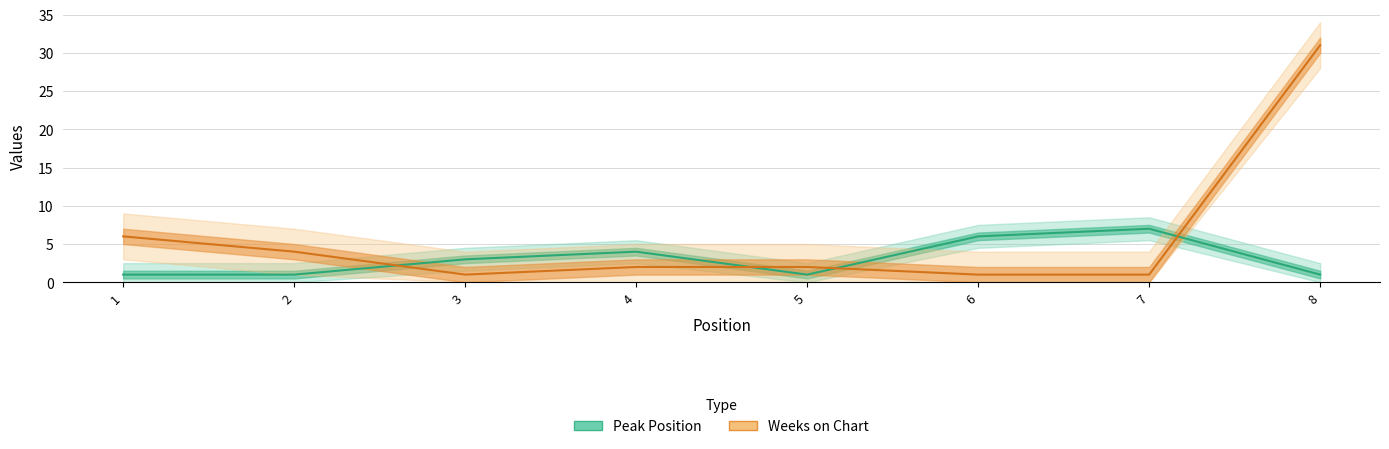

Which series changed the most between 2 and 4?

Peak Position